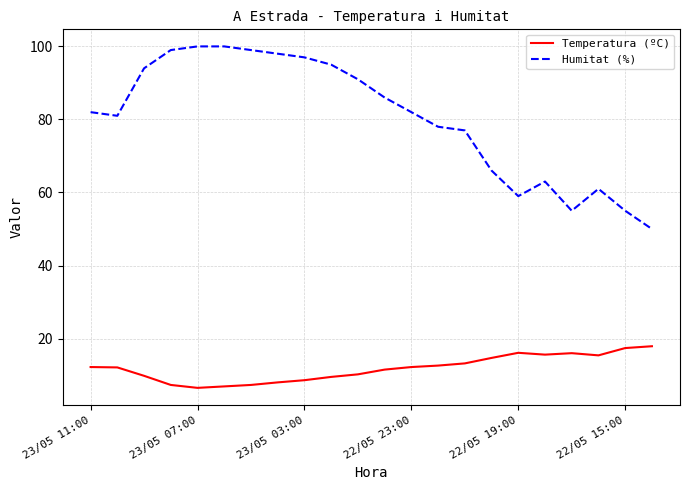

Which series has the largest range (max minus min)?

Humitat (%)